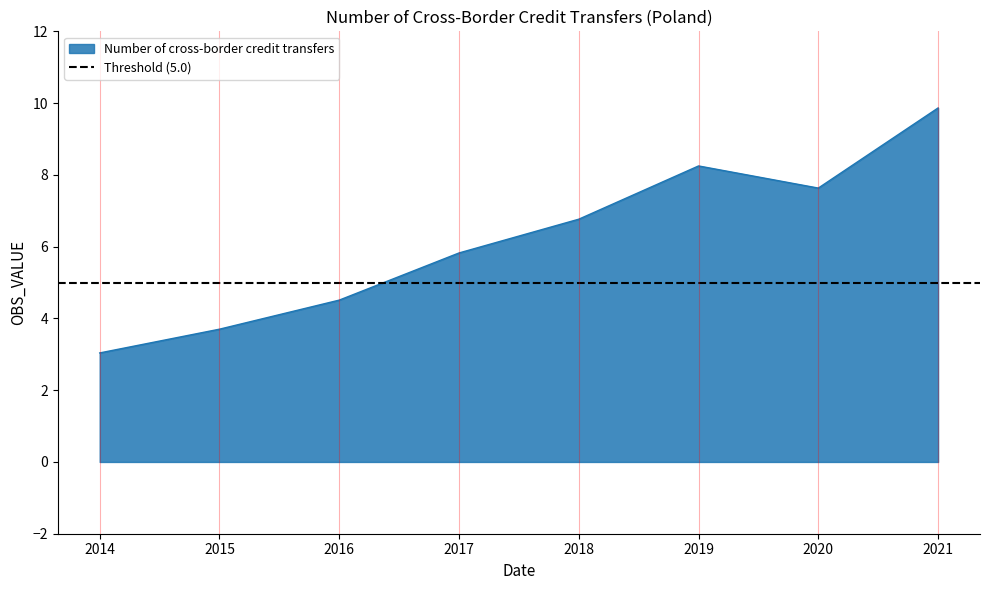

List the labels in order of value, smallest first.

2014, 2015, 2016, 2017, 2018, 2020, 2019, 2021